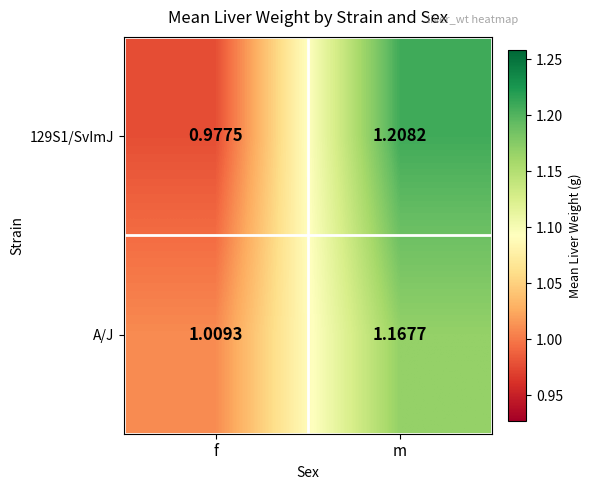

Which label corresponds to the smallest value in the chart?

f